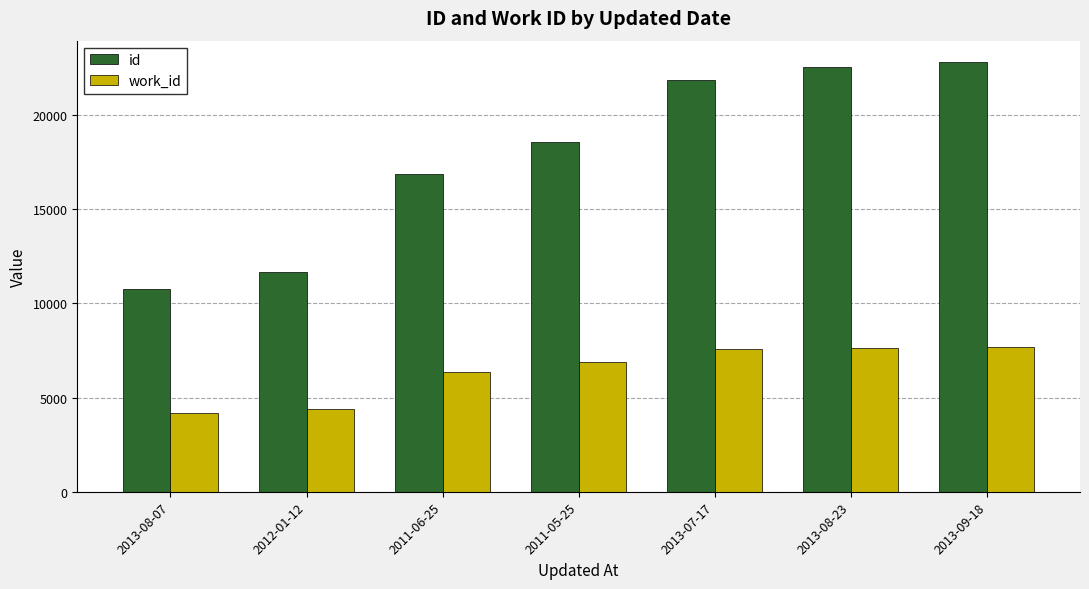

Rank the series by their maximum value, from lowest to highest.

work_id, id